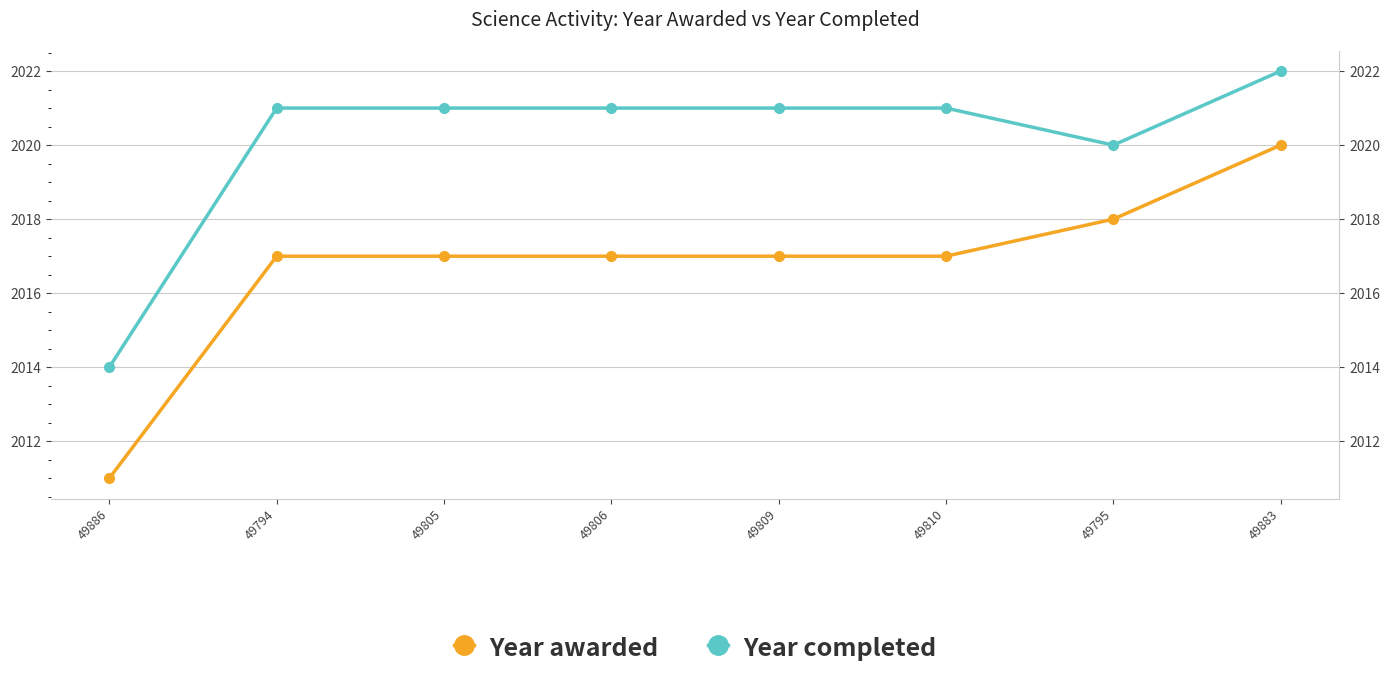

At which category is the sum across all series the highest?

49883